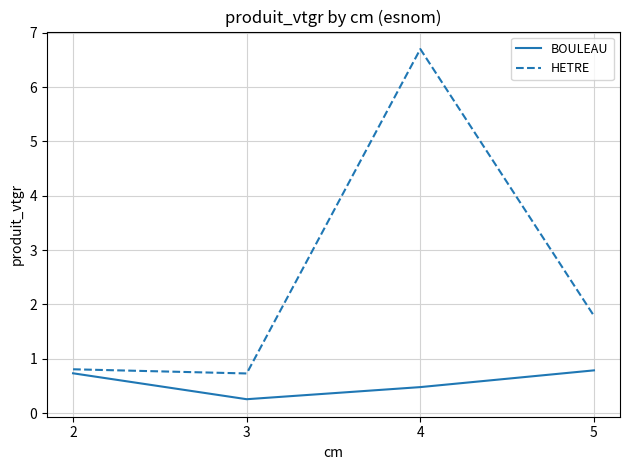

Reading left to right, what are all the values shown in this chart?

BOULEAU: 2=0.7	3=0.3	4=0.5	5=0.8
HETRE: 2=0.8	3=0.7	4=6.7	5=1.8